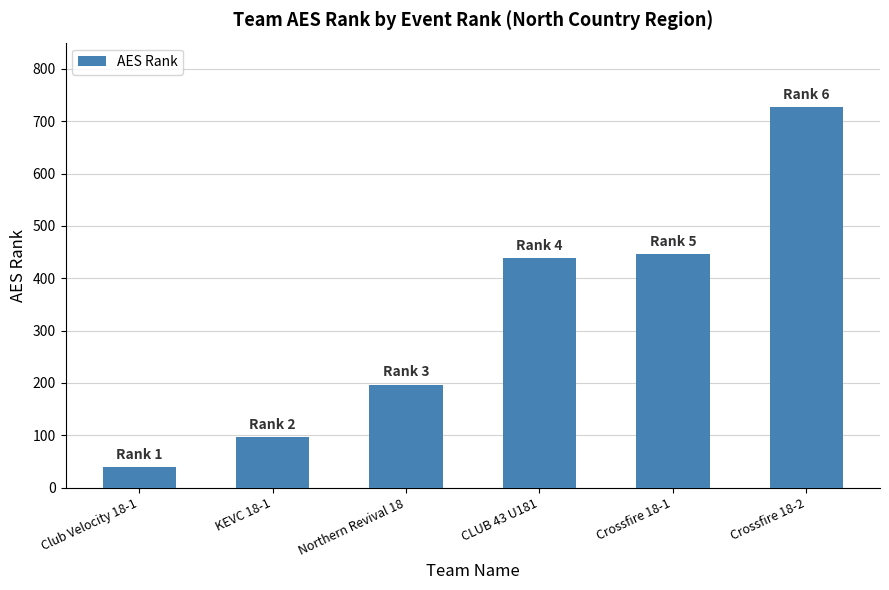

How many data points are less than 439?

3